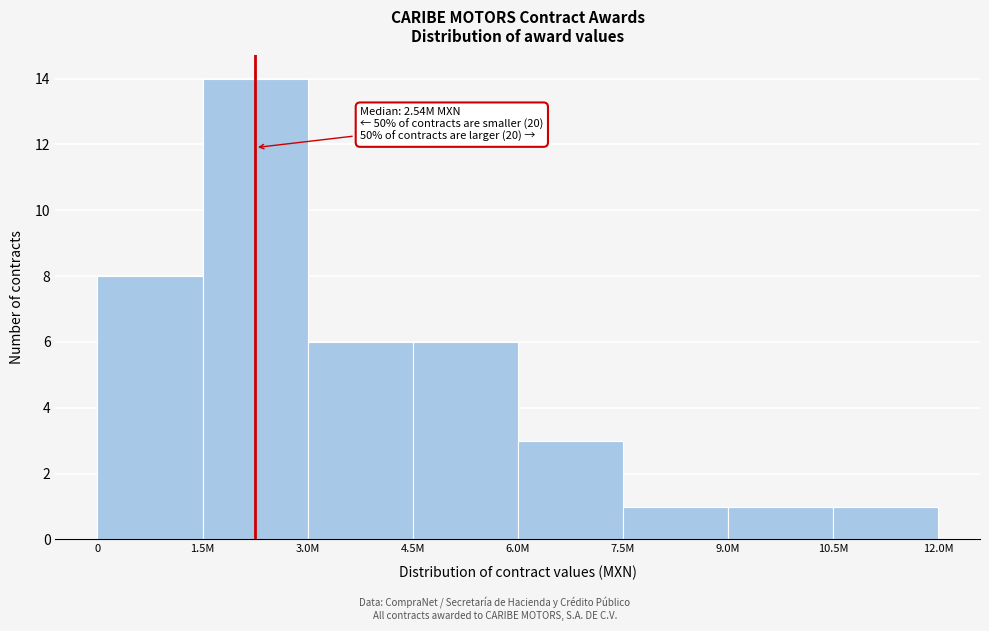

Reading left to right, what are all the values shown in this chart?

0=8	1.5M=14	3.0M=6	4.5M=6	6.0M=3	7.5M=1	9.0M=1	10.5M=1